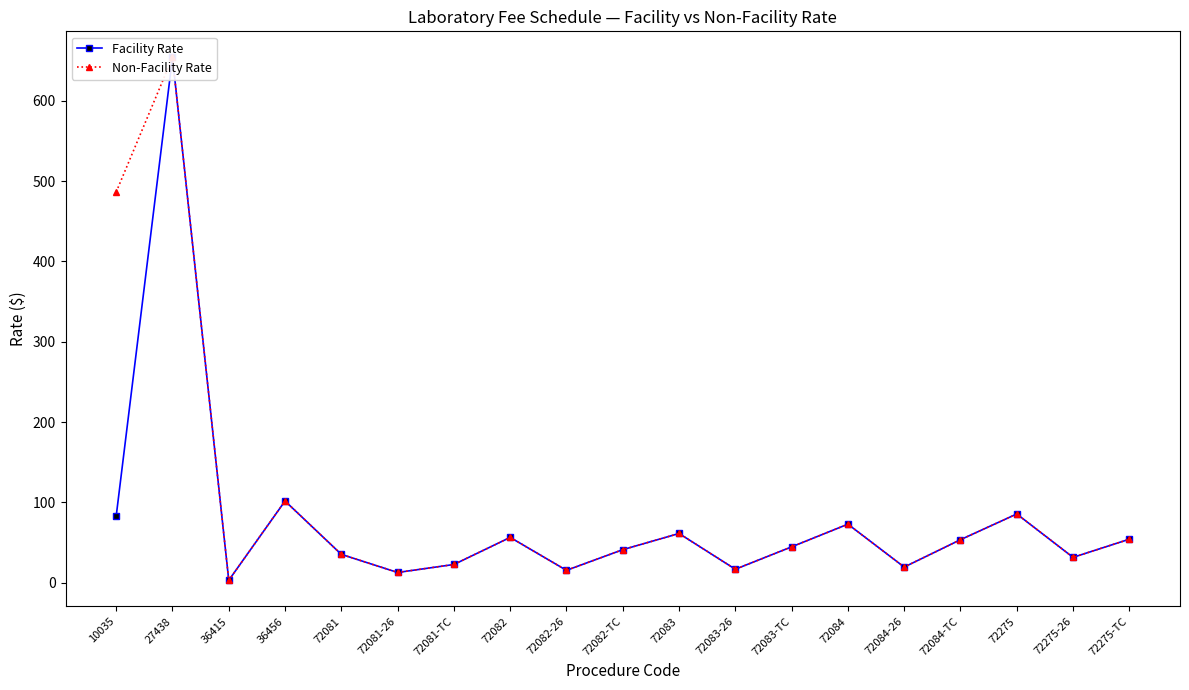

How many data points does each series have?

19